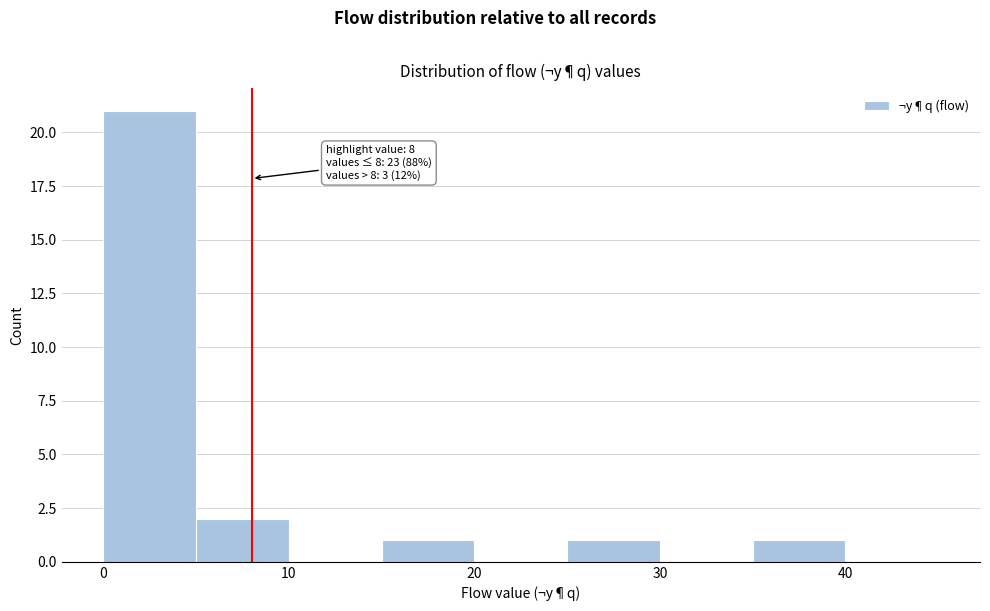

Over which range of the x-axis is the bar tallest?

0 to 5